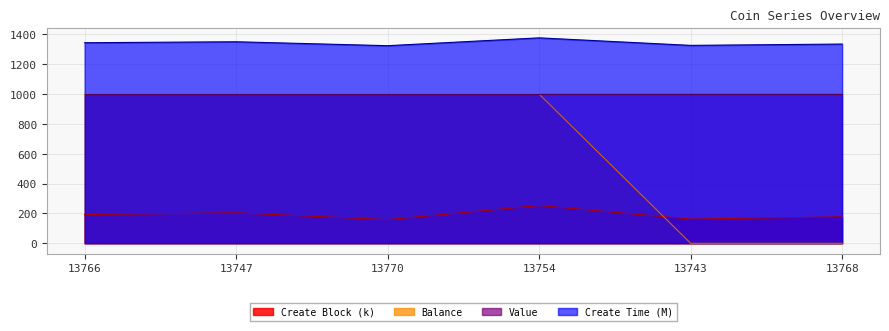

The value of Create Block at 13768 is 115.6. True or false?

False